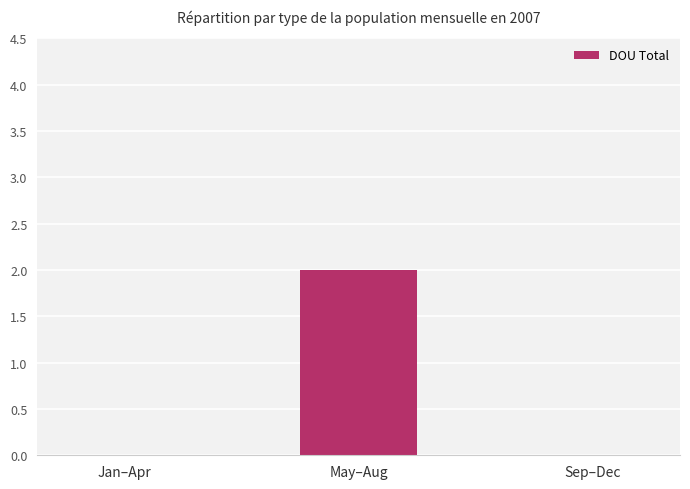

Between Sep–Dec and May–Aug, which is larger?

May–Aug